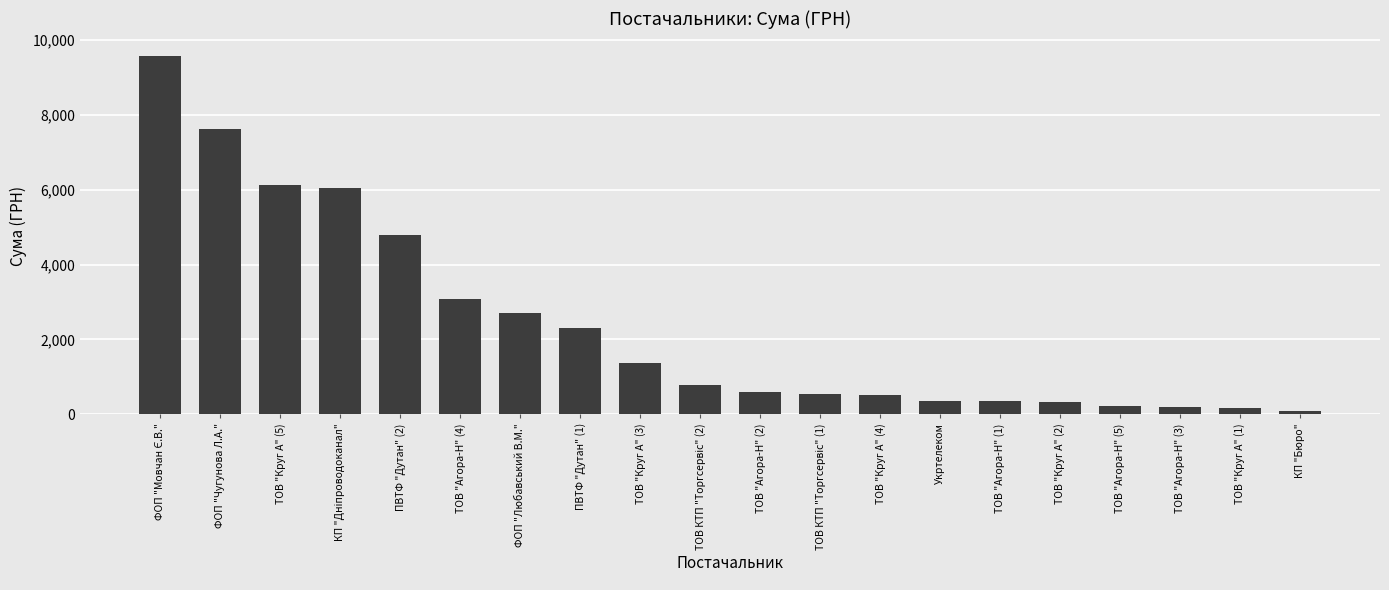

How many distinct data groups are displayed?

1